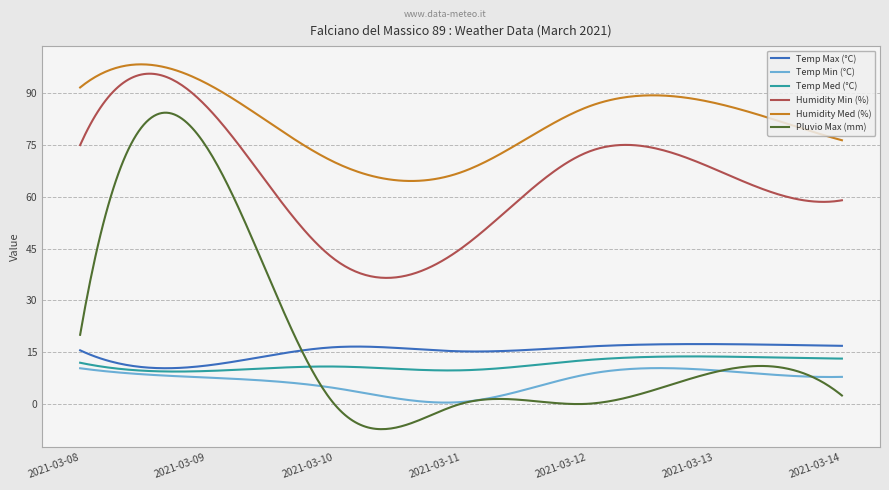

Does the chart display data point markers on the line(s)?

No